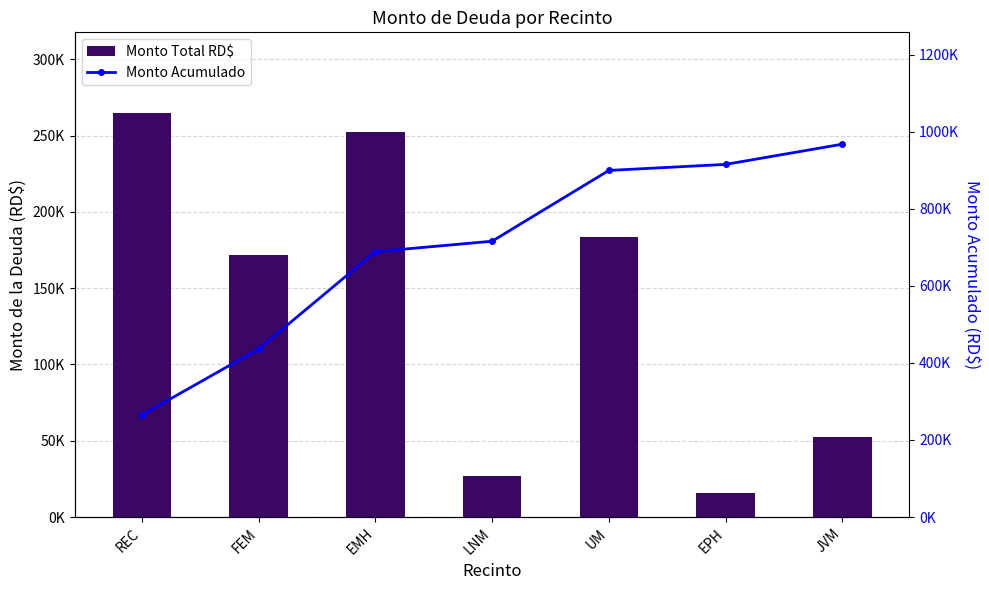

At EPH, list the series in order from largest to smallest.

Monto Acumulado, Monto Total RD$